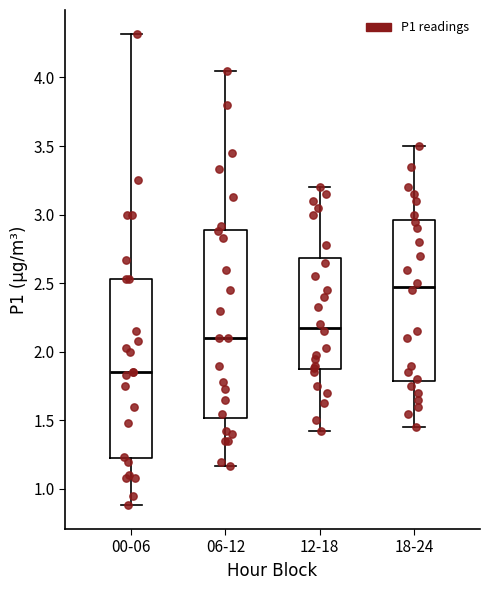

Where is the lower edge of the box for 06-12 on the y-axis? The values are not printed on the chart, so give them approximately, as read against the axis.

1.50